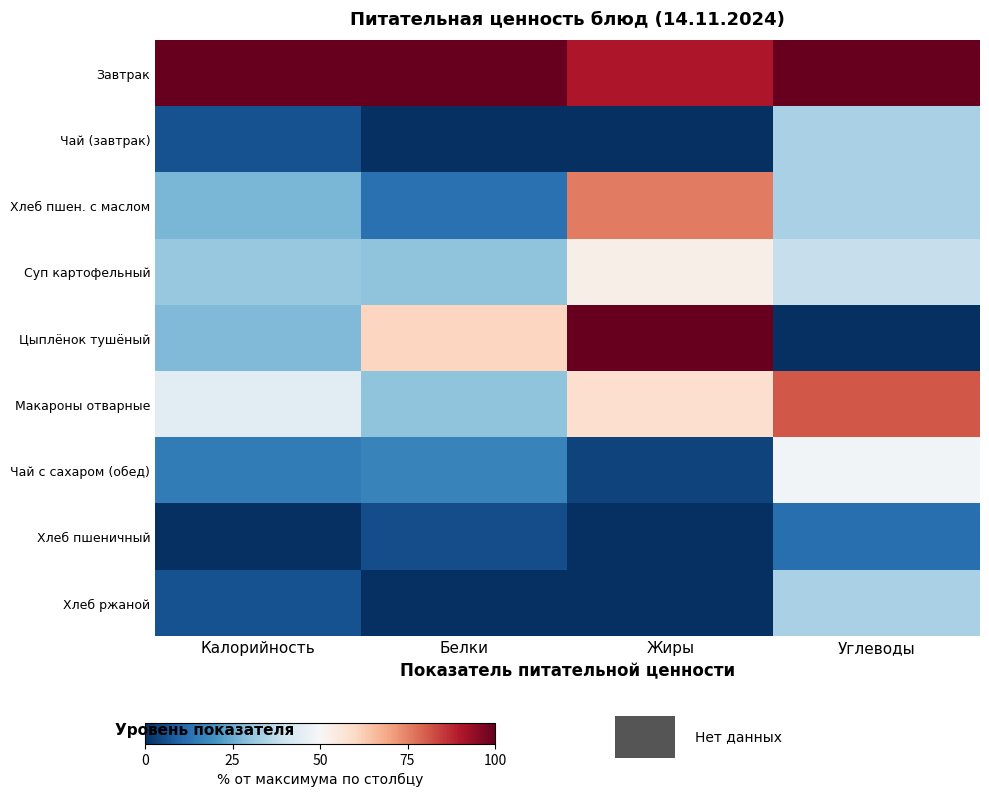

How many series are shown in this chart?

9